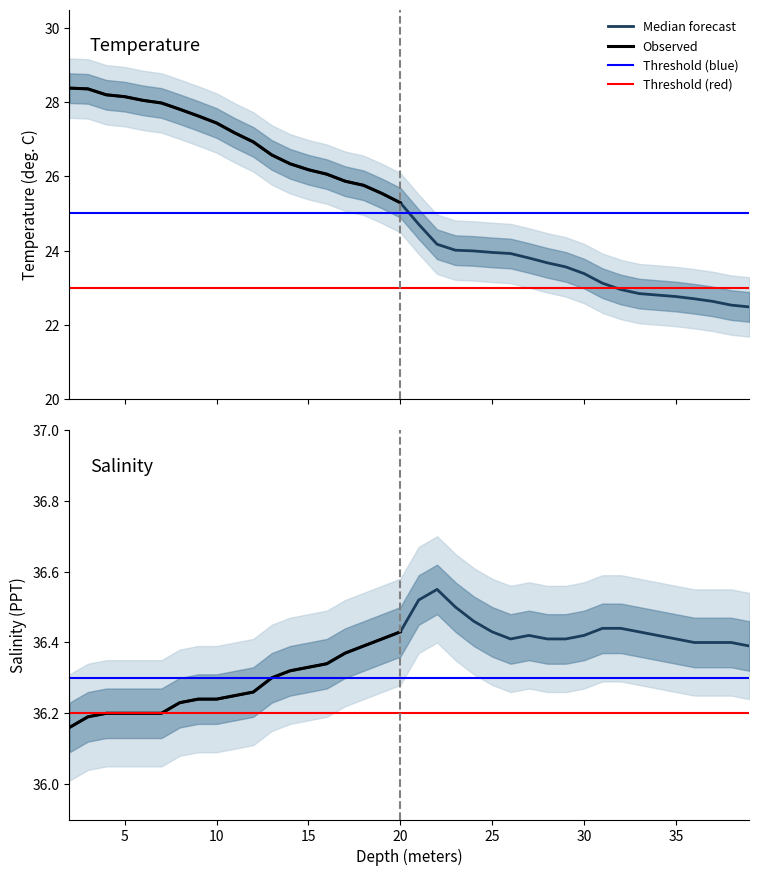

How many values in the Temperature series exceed 25?

19